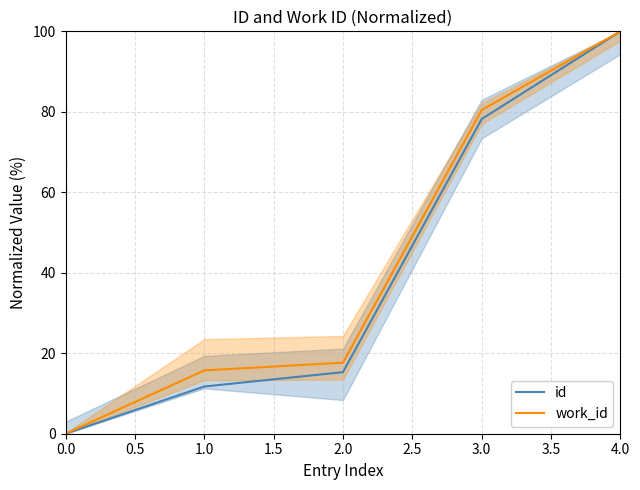

The id series shows 26.2 at 1.0. True or false?

False